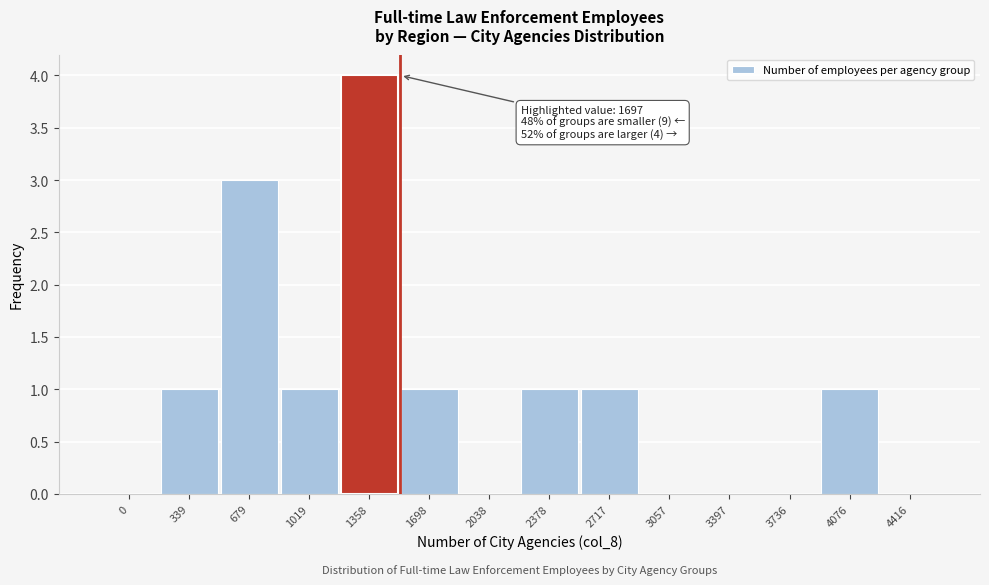

Reading left to right, extract all data points from this chart.

0=0	339=1	679=3	1019=1	1358=4	1698=1	2038=0	2378=1	2717=1	3057=0	3397=0	3736=0	4076=1	4416=0